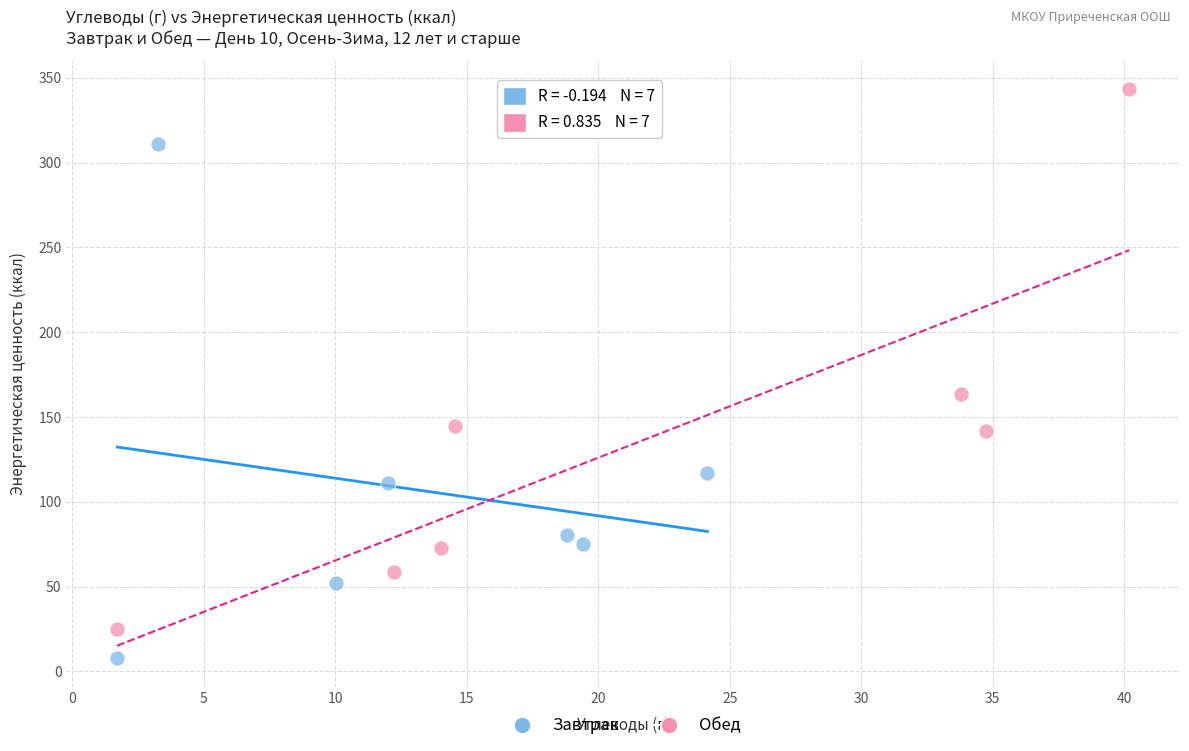

Which series has the widest spread of Y values?

Обед